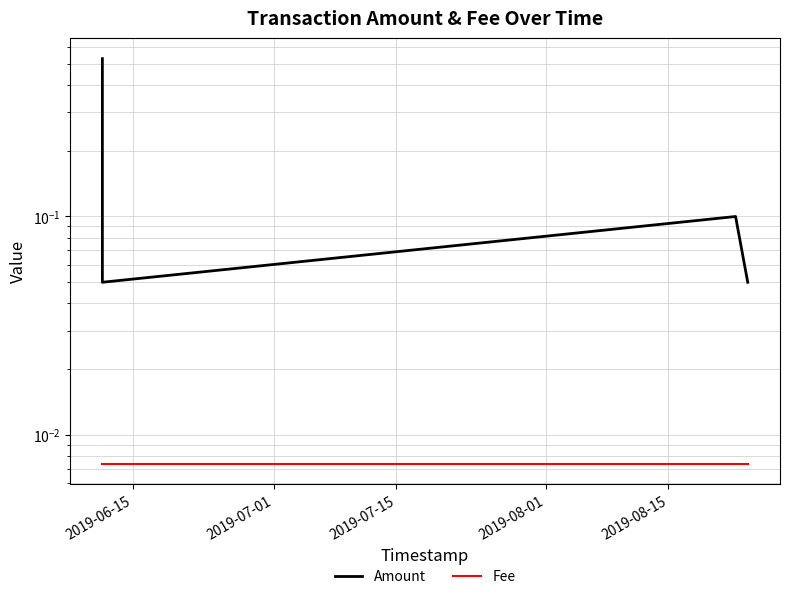

At which label is Fee closest to 0?

2019-06-15